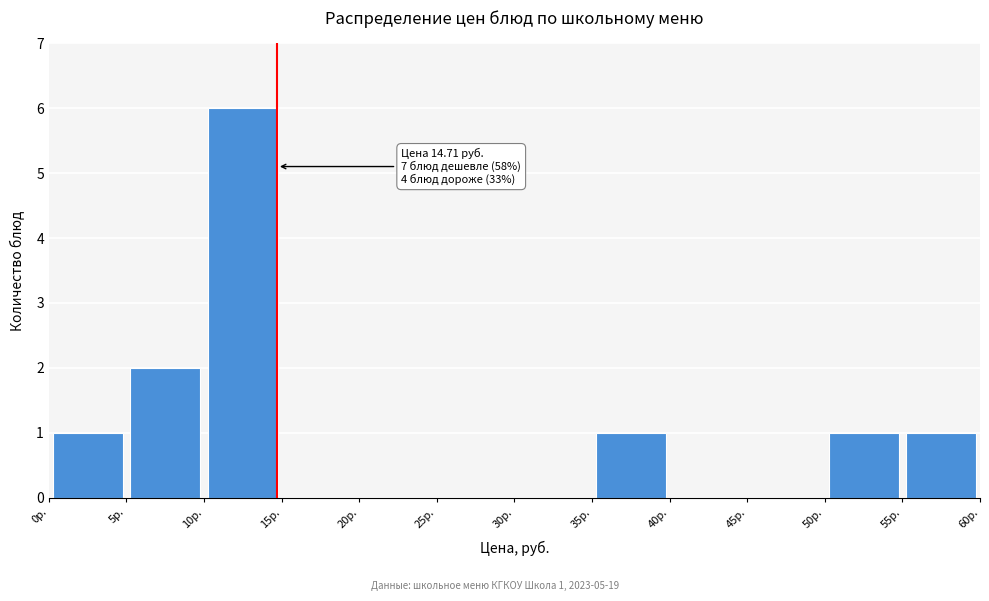

Which range on the x-axis has the tallest bar?

10 to 15